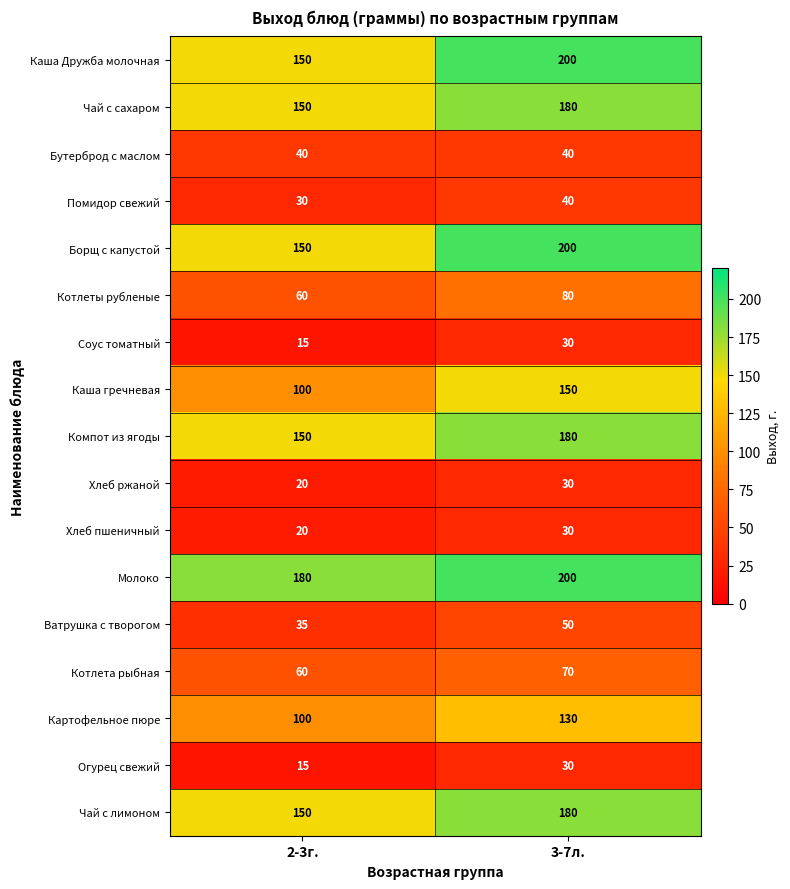

Which series has the largest total across all categories?

Молоко